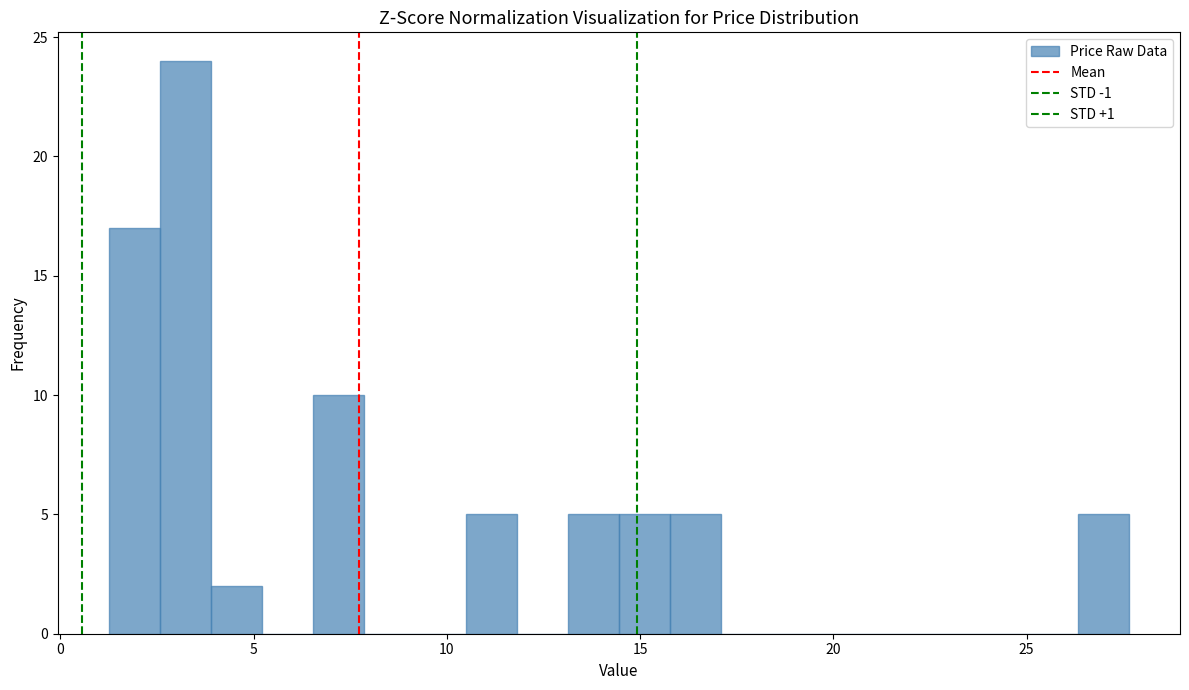

Around what value on the x-axis is the tallest bar? Give the approximate position of its centre, as read against the axis.

3.0